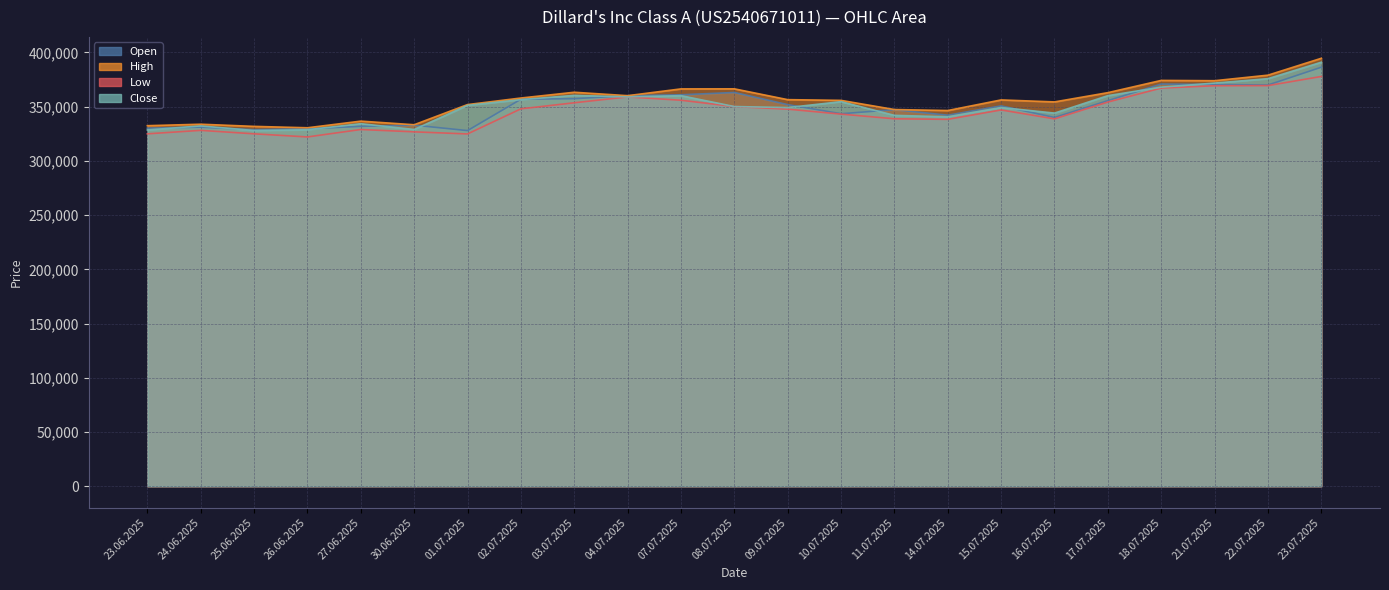

Where does the High series first go above 356219?

02.07.2025